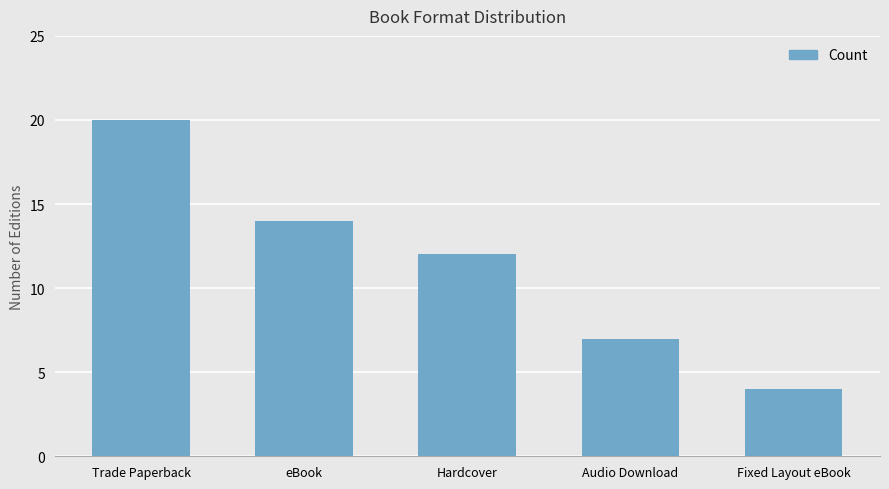

How many values are between 7 and 14?

3